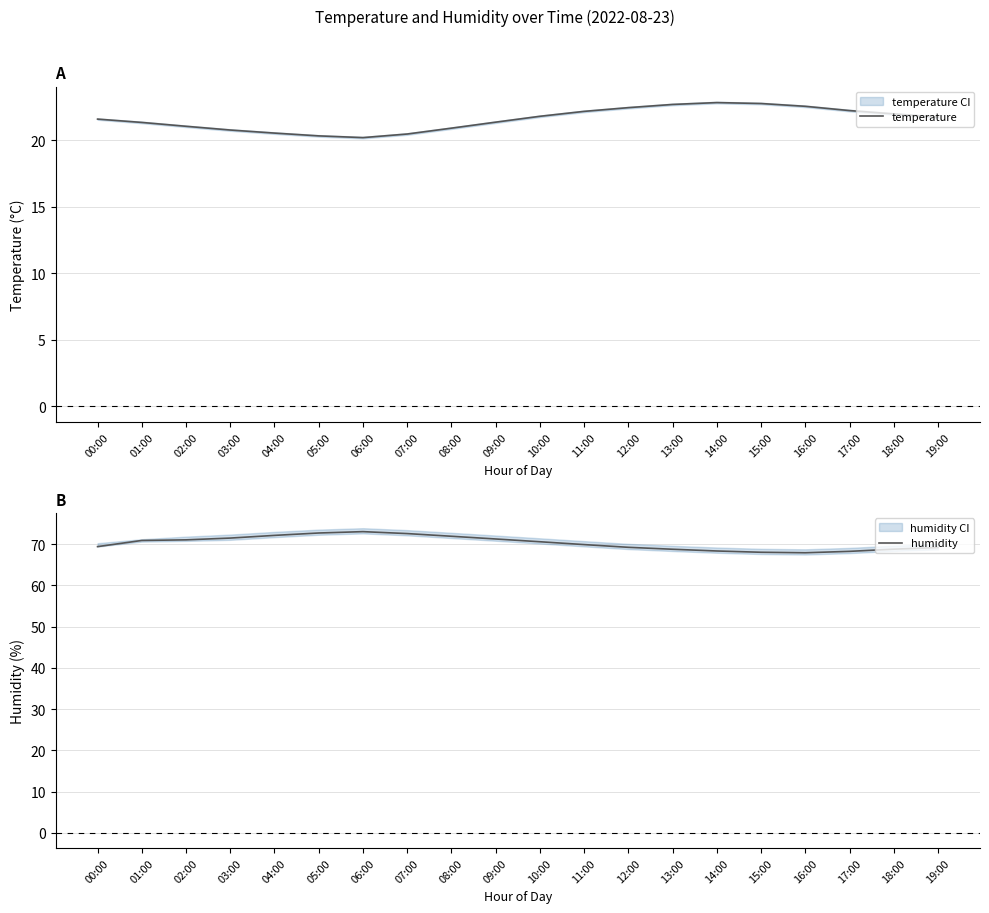

At which category does temperature reach its first local peak?

14:00